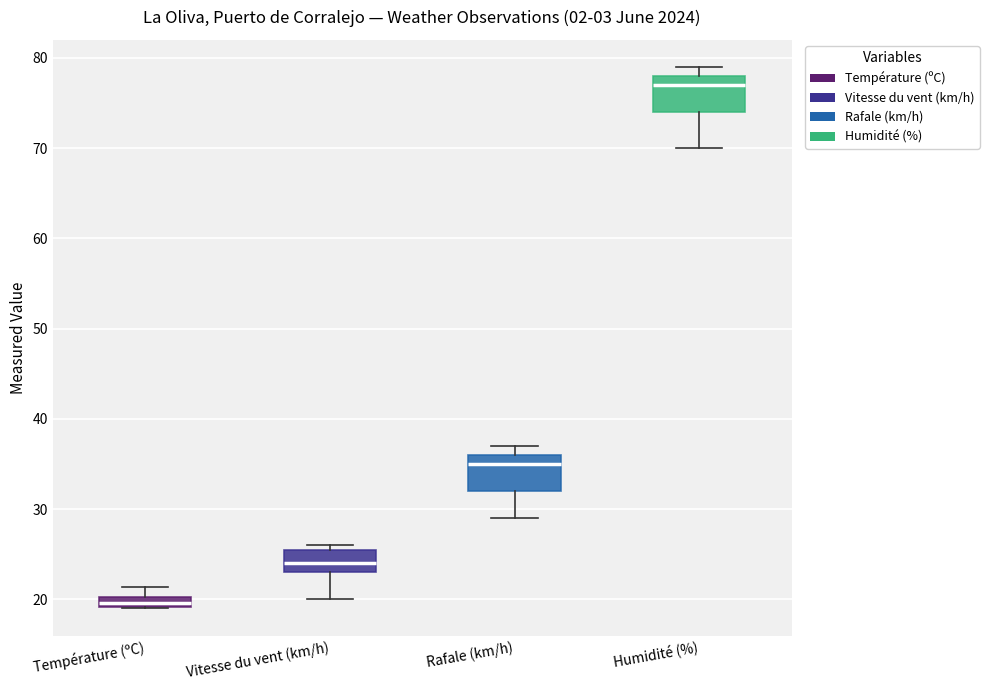

Where does the median line of the box for Humidité (%) sit on the y-axis? The values are not printed on the chart, so give them approximately, as read against the axis.

77